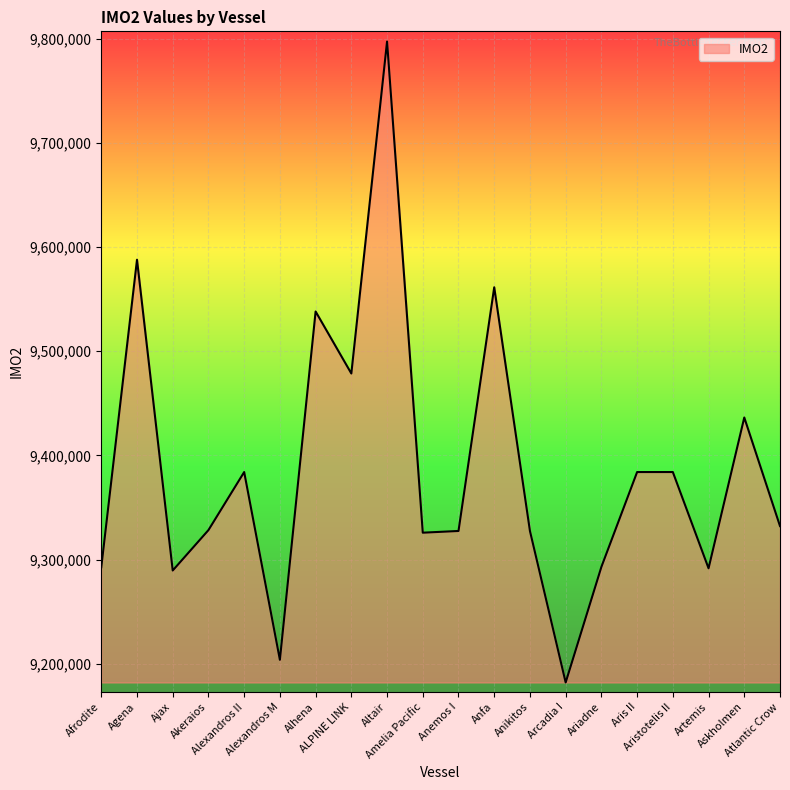

What is the maximum value shown in the chart?

9797254